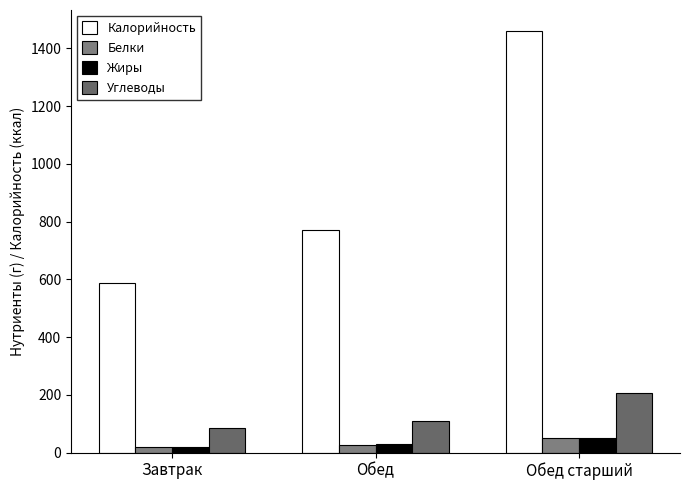

Reading left to right, transcribe all the data shown in this chart.

Калорийность: 588.0	771.0	1460.0
Белки: 19.4	25.9	48.7
Жиры: 19.5	29.3	51.7
Углеводы: 83.7	108.8	206.9